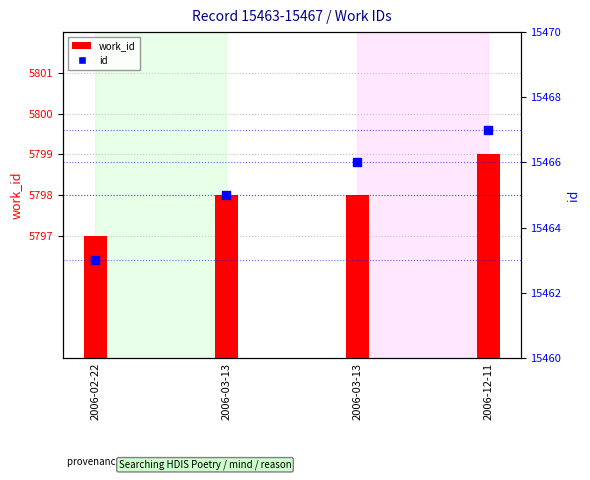

At which category is the sum across all series the highest?

2006-12-11